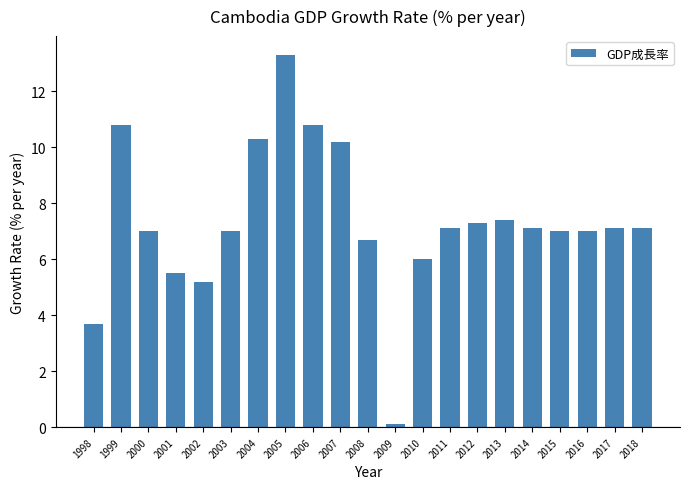

Reading left to right, extract all data points from this chart.

1998=3.7	1999=10.8	2000=7.0	2001=5.5	2002=5.2	2003=7.0	2004=10.3	2005=13.3	2006=10.8	2007=10.2	2008=6.7	2009=0.1	2010=6.0	2011=7.1	2012=7.3	2013=7.4	2014=7.1	2015=7.0	2016=7.0	2017=7.1	2018=7.1